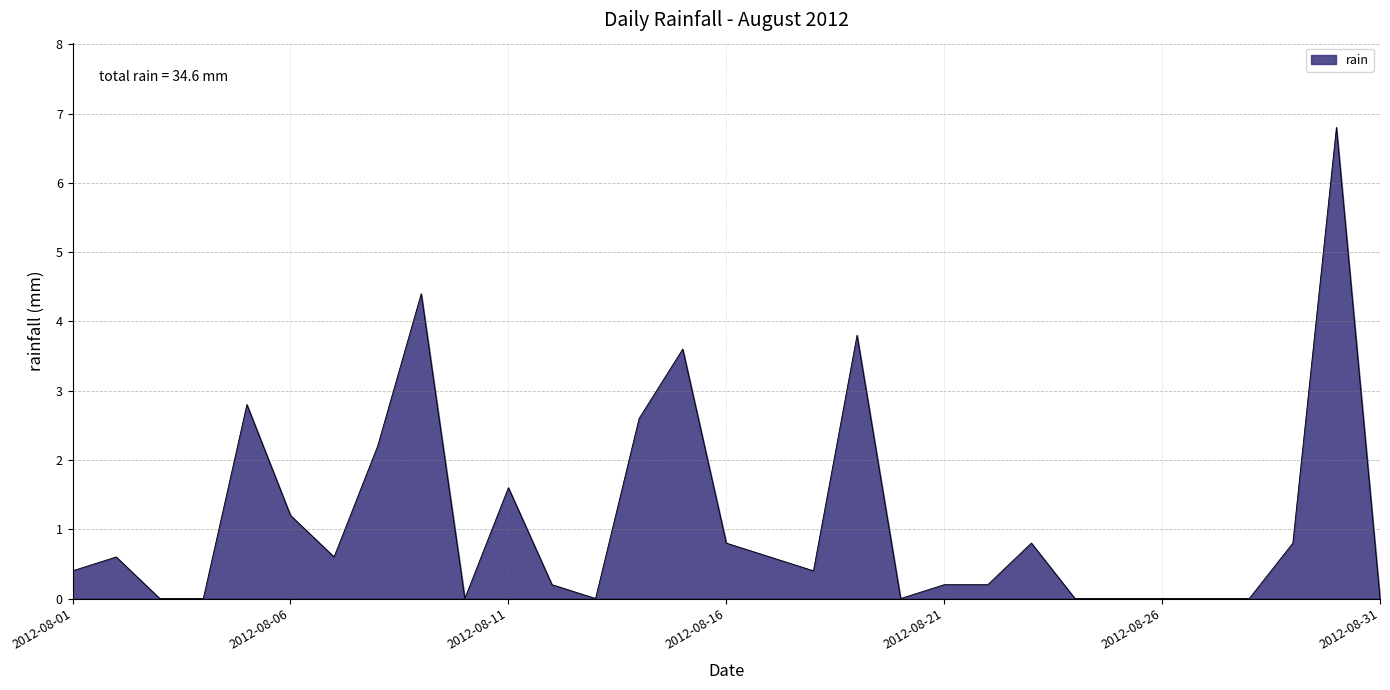

Reading right to left, what are all the values shown in this chart?

0.0	6.8	0.8	0.0	0.0	0.0	0.0	0.0	0.8	0.2	0.2	0.0	3.8	0.4	0.6	0.8	3.6	2.6	0.0	0.2	1.6	0.0	4.4	2.2	0.6	1.2	2.8	0.0	0.0	0.6	0.4